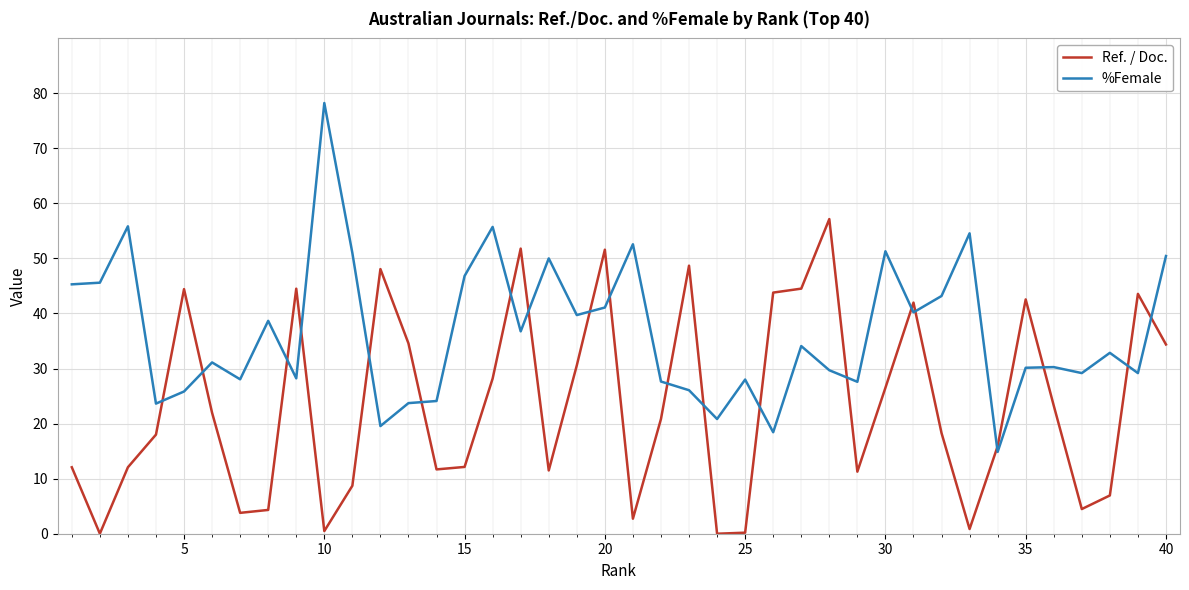

Rank the series by their average value, from highest to lowest.

%Female, Ref. / Doc.